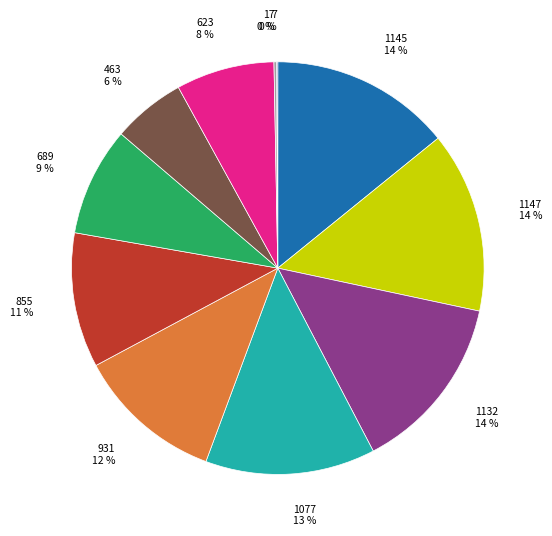

Is there a majority slice in this chart?

No